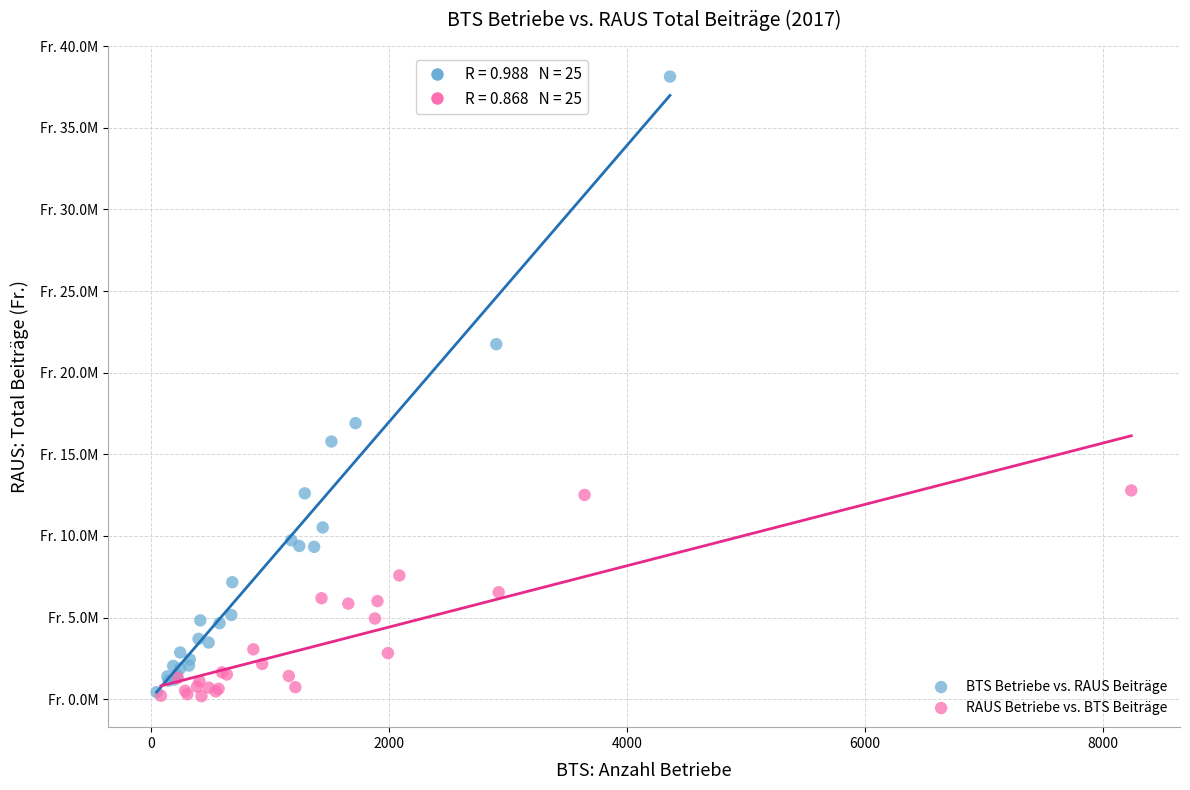

Which series has the widest spread of Y values?

BTS Betriebe vs. RAUS Beiträge